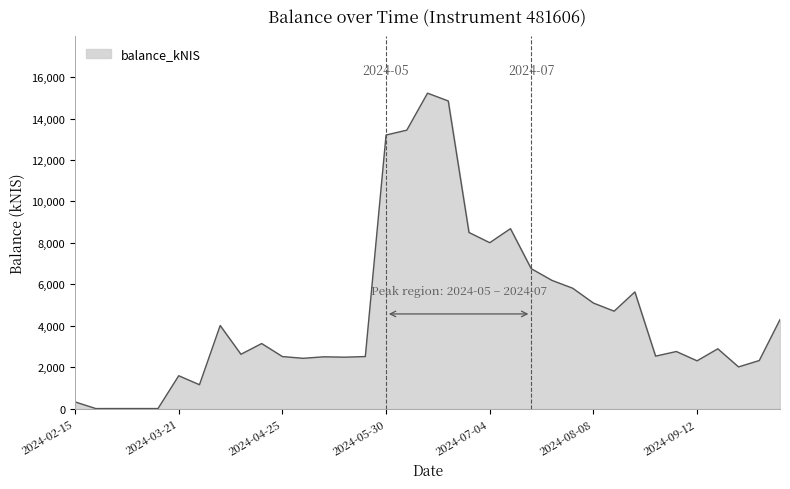

What is the maximum value shown in the chart?

15229.4